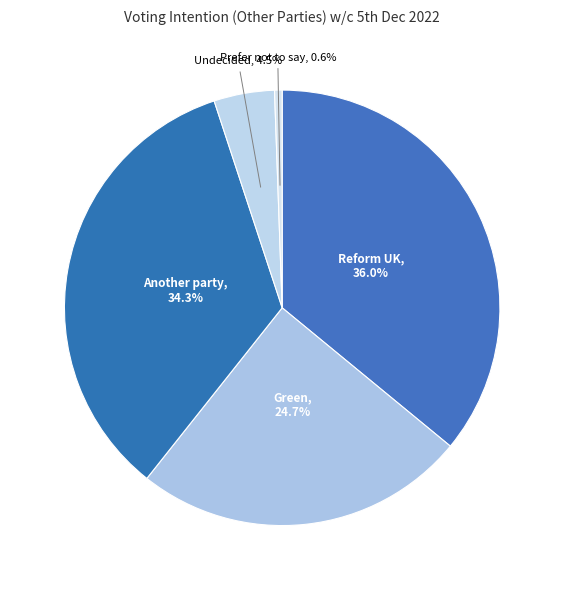

To the nearest percent, what is the combined percentage of Another party and Green?

59%